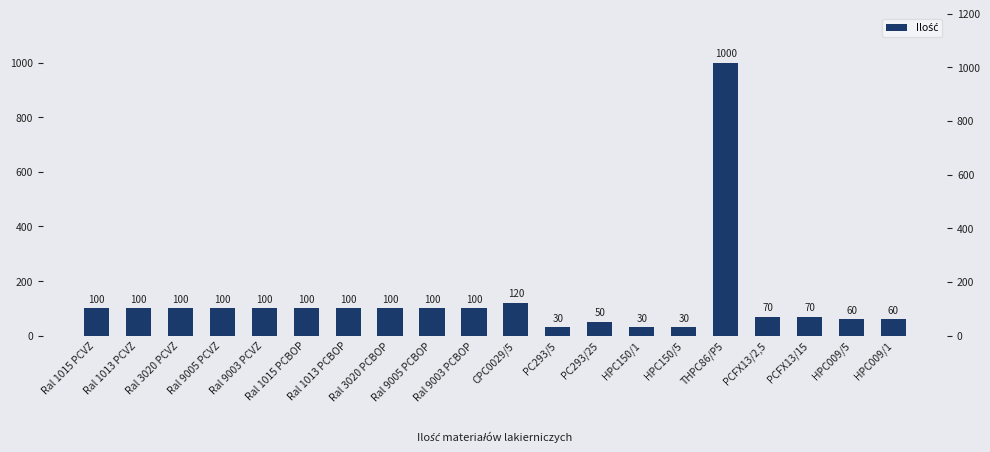

How many data points are less than 100?

8